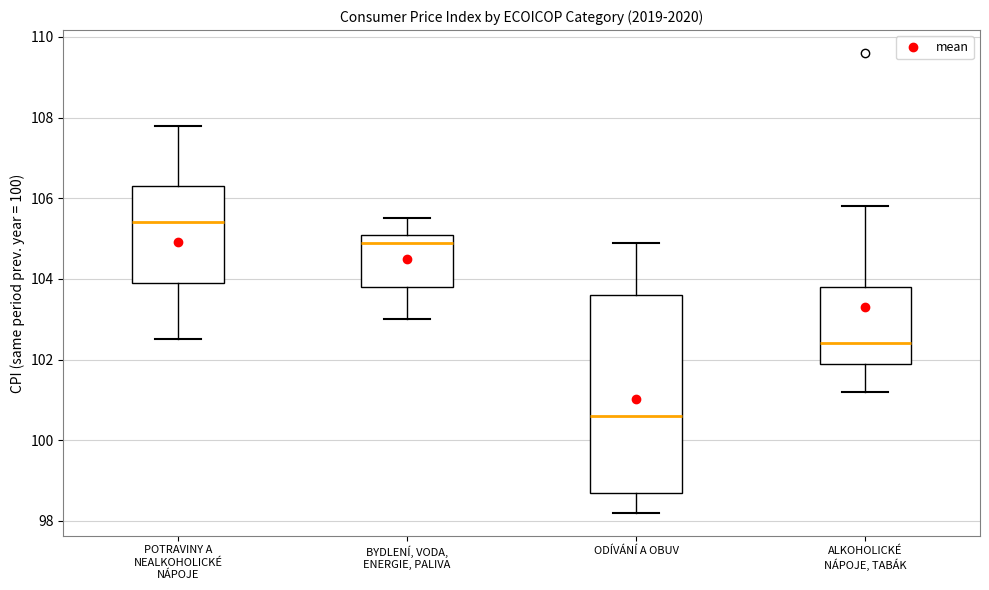

Which box is the tallest, from its lower edge to its upper edge?

ODÍVÁNÍ A OBUV